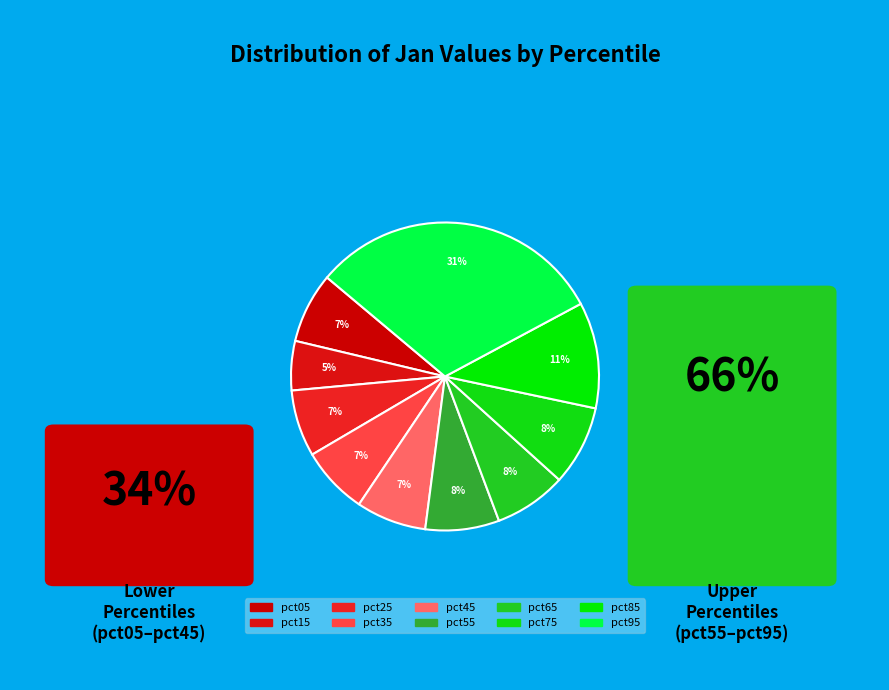

Count the number of slices in the pie.

10